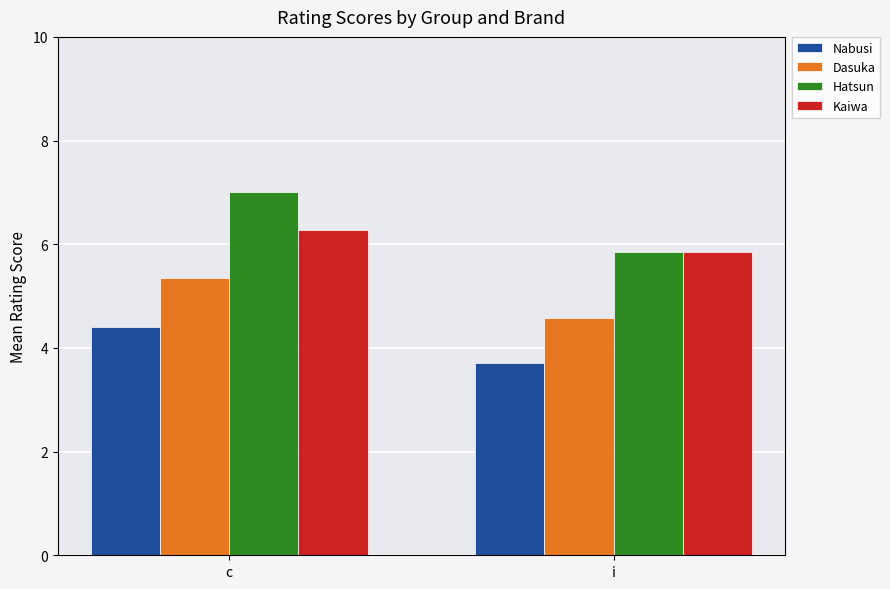

What is the minimum value for Nabusi?

3.7